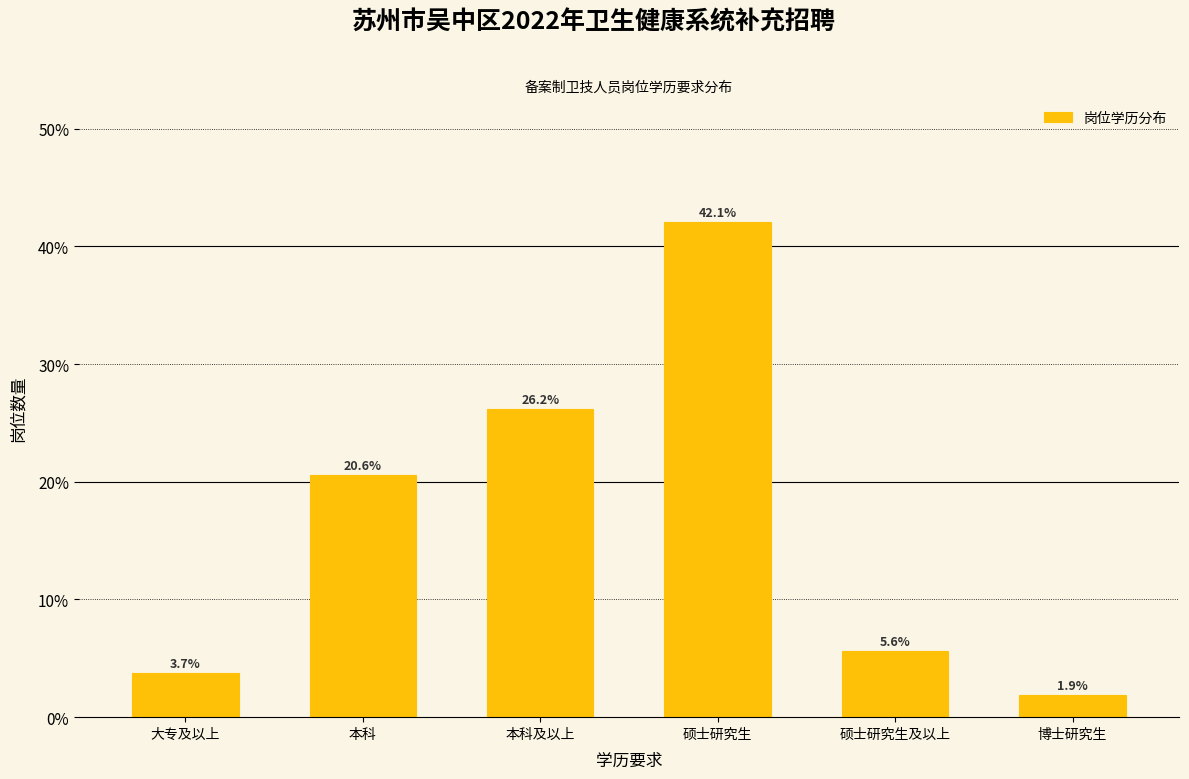

Reading right to left, extract all data points from this chart.

博士研究生=1.9	硕士研究生及以上=5.6	硕士研究生=42.1	本科及以上=26.2	本科=20.6	大专及以上=3.7